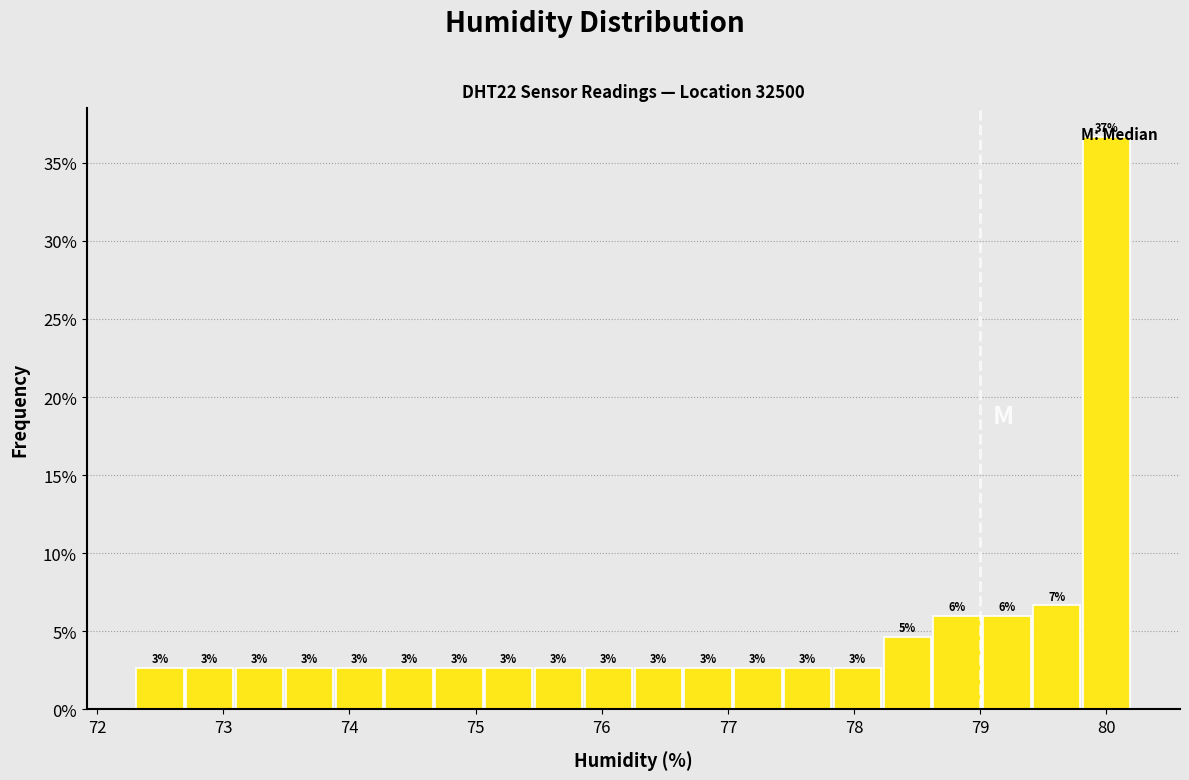

Read against the x-axis, roughly where is the centre of the tallest bar?

80.0